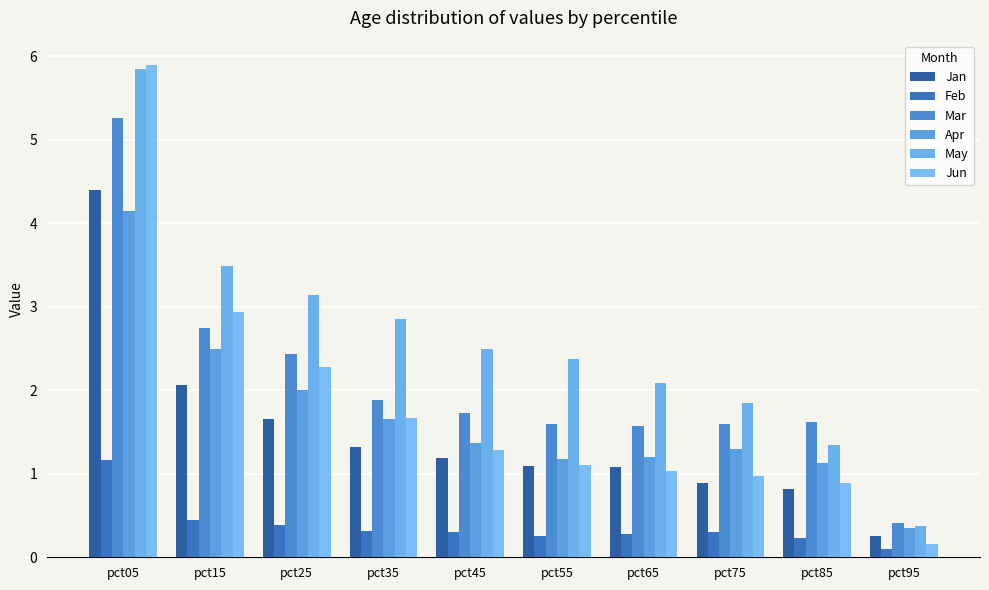

At which category is the sum across all series the highest?

pct05